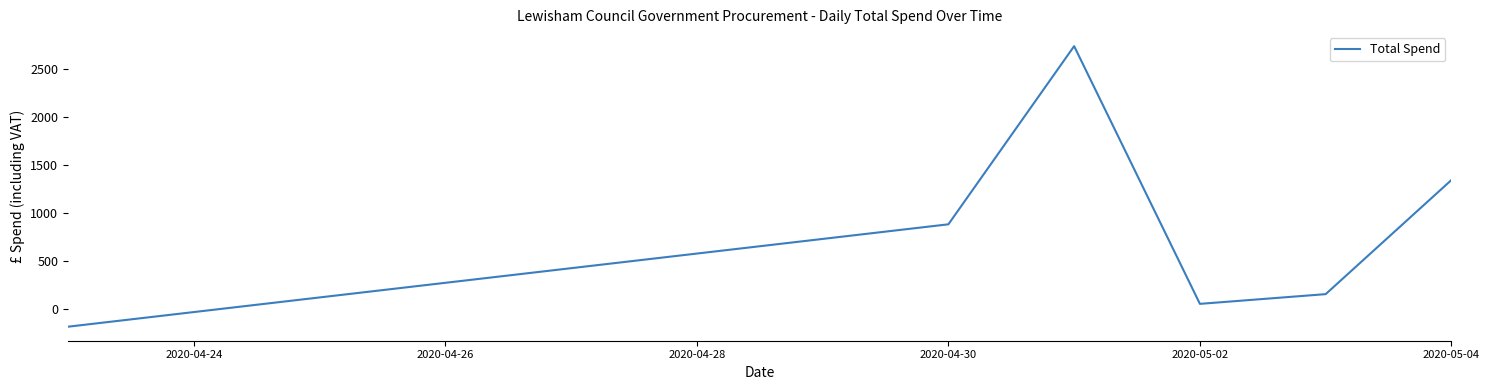

True or false: the data has more than 0 interior local peaks.

True